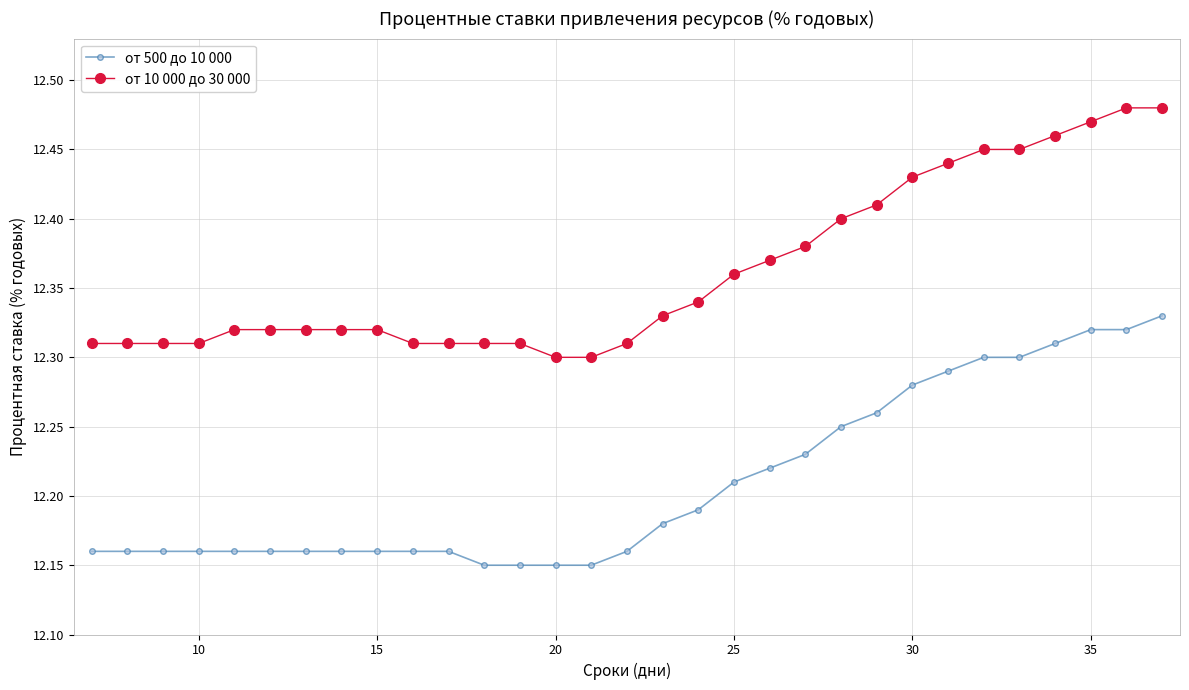

Which series has the largest total across all categories?

от 10 000 до 30 000